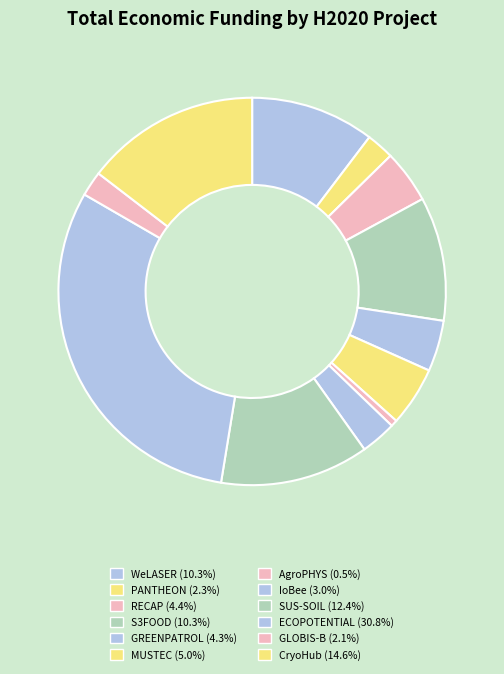

To the nearest percent, what is the average slice percentage?

8%